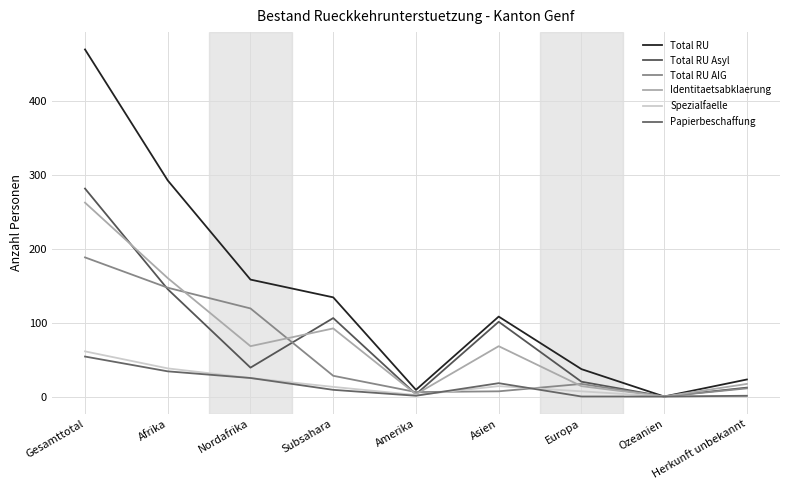

Which series has the largest total across all categories?

Total RU